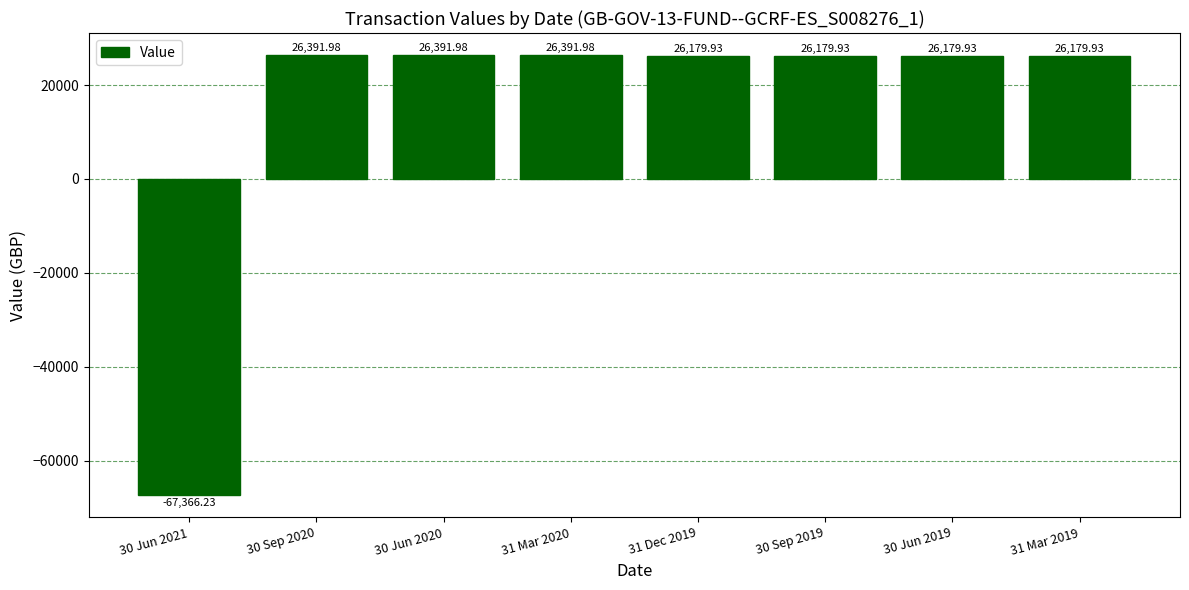

What is the label of the 8th bar from the right?

30 Jun 2021